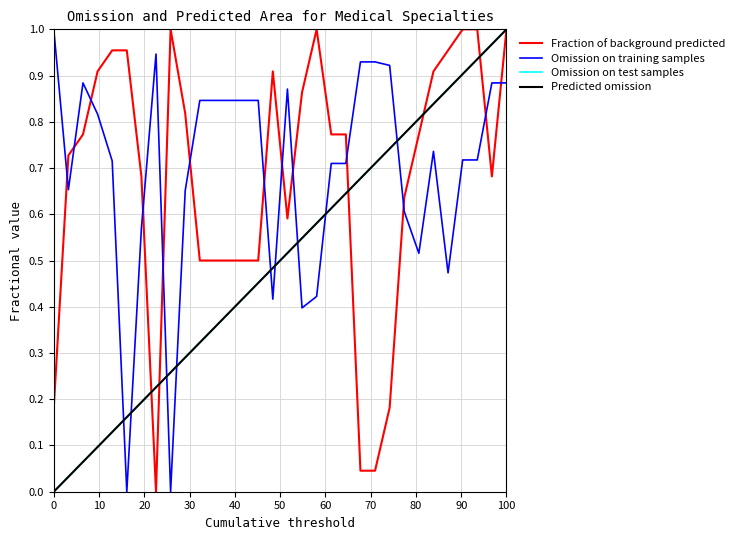

What is the greatest value displayed?

1.0